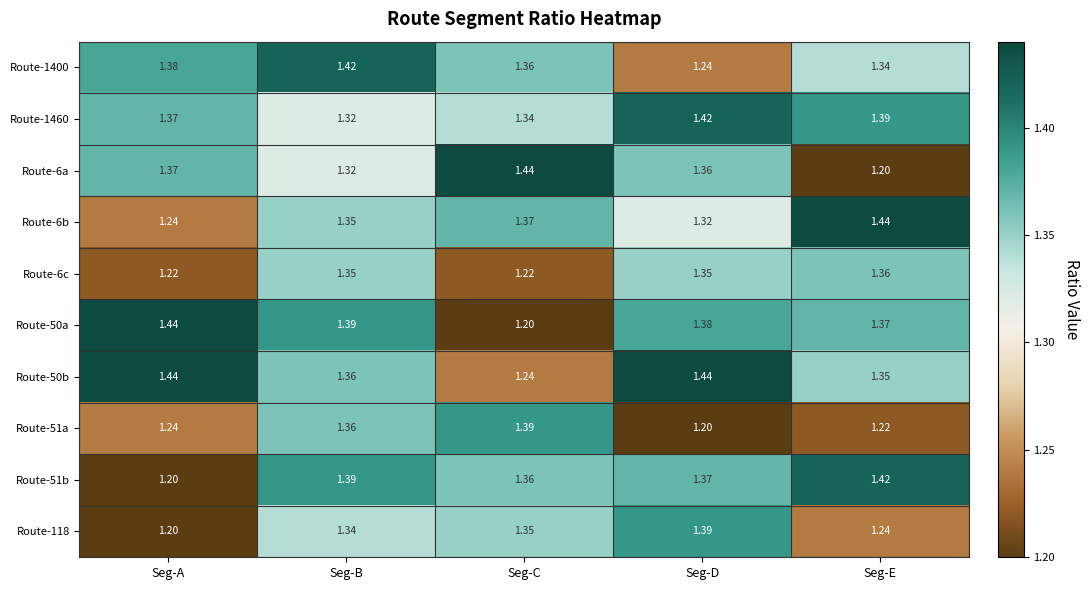

List the labels in order of Route-118 value, largest first.

Seg-D, Seg-C, Seg-B, Seg-E, Seg-A